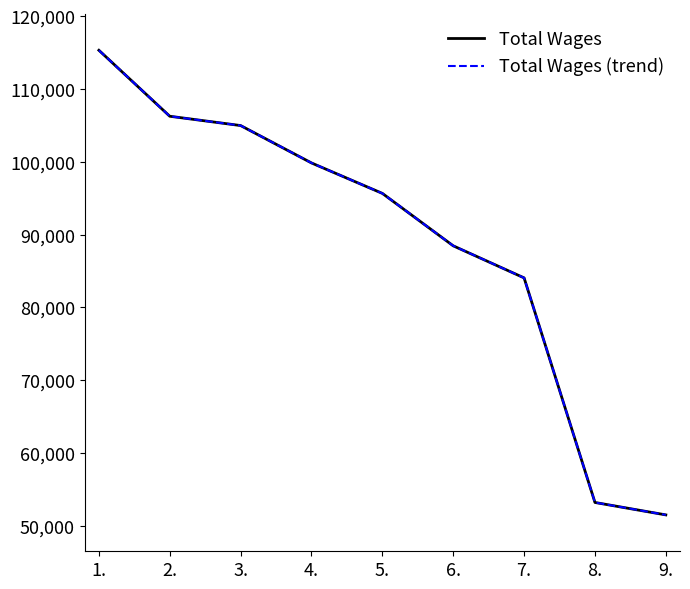

Reading left to right, transcribe all the data shown in this chart.

Total Wages: 1.=115339	2.=106271	3.=104992	4.=99854	5.=95669	6.=88465	7.=84059	8.=53195	9.=51488
Total Wages (trend): 1.=115339	2.=106271	3.=104992	4.=99854	5.=95669	6.=88465	7.=84059	8.=53195	9.=51488